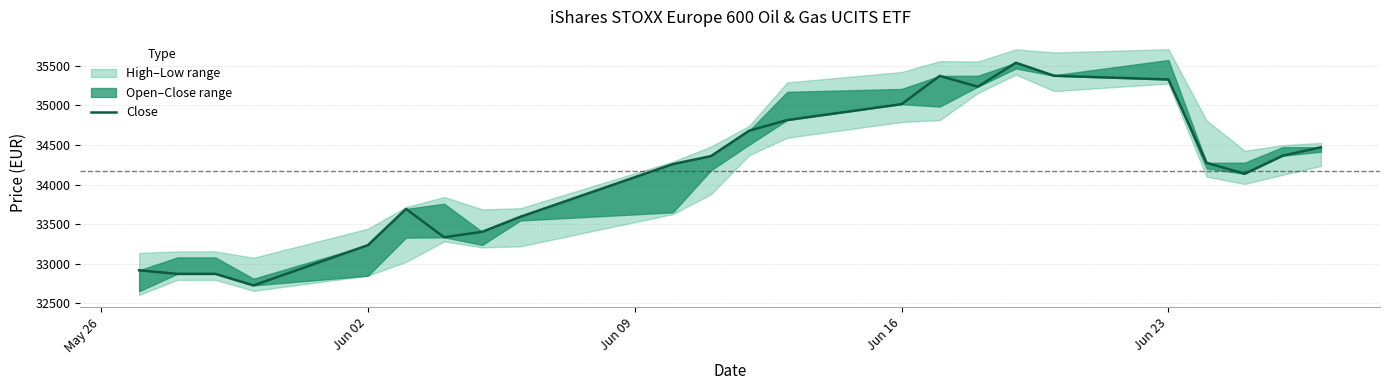

Is it true that the value at Jun 09 is 20661?

False